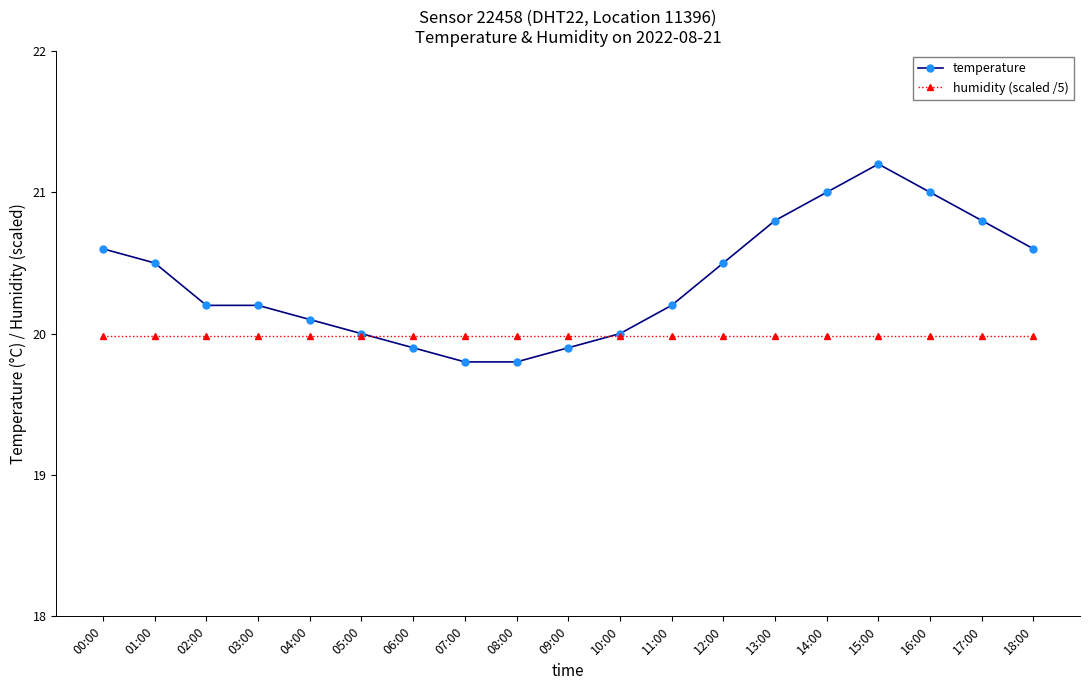

Reading right to left, list all the values displayed in this chart.

temperature: 18:00=20.6	17:00=20.8	16:00=21.0	15:00=21.2	14:00=21.0	13:00=20.8	12:00=20.5	11:00=20.2	10:00=20.0	09:00=19.9	08:00=19.8	07:00=19.8	06:00=19.9	05:00=20.0	04:00=20.1	03:00=20.2	02:00=20.2	01:00=20.5	00:00=20.6
humidity (scaled /5): 18:00=20.0	17:00=20.0	16:00=20.0	15:00=20.0	14:00=20.0	13:00=20.0	12:00=20.0	11:00=20.0	10:00=20.0	09:00=20.0	08:00=20.0	07:00=20.0	06:00=20.0	05:00=20.0	04:00=20.0	03:00=20.0	02:00=20.0	01:00=20.0	00:00=20.0